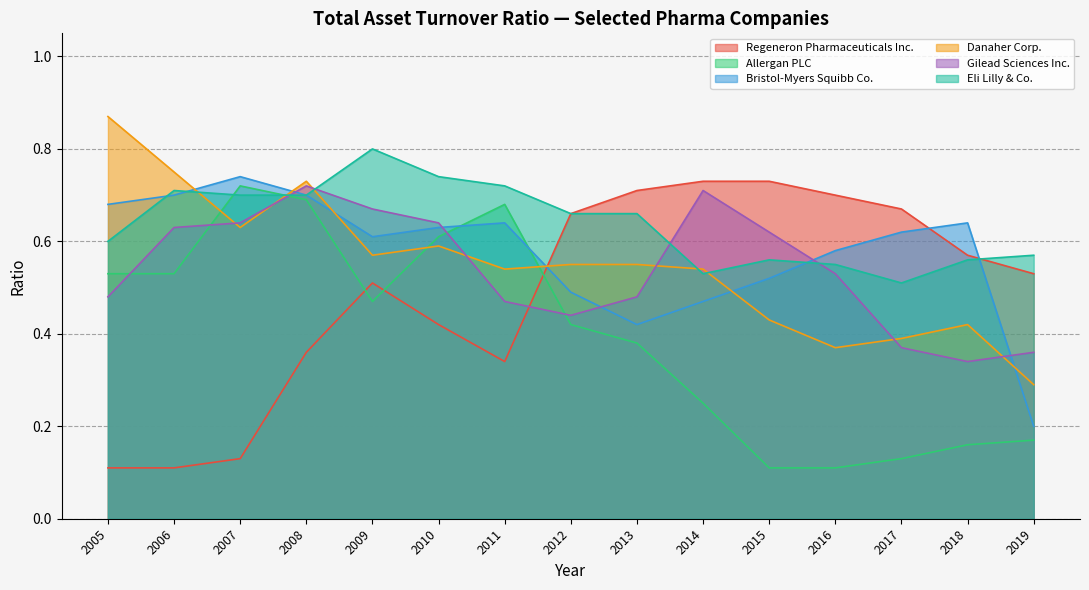

How many times do Allergan PLC and Regeneron Pharmaceuticals Inc. cross each other?

3